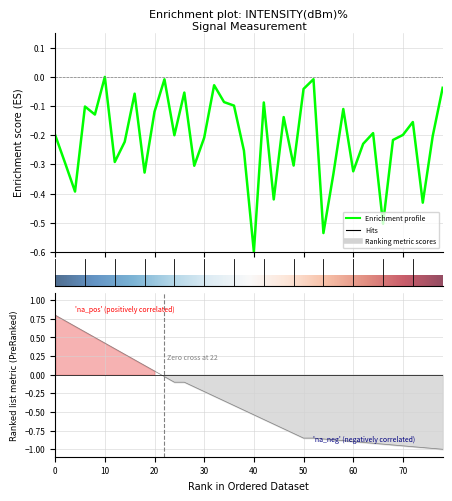

Reading left to right, what are all the values shown in this chart?

-0.2	-0.3	-0.4	-0.1	-0.1	0.0	-0.3	-0.2	-0.1	-0.3	-0.1	-0.0	-0.2	-0.1	-0.3	-0.2	-0.0	-0.1	-0.1	-0.3	-0.6	-0.1	-0.4	-0.1	-0.3	-0.0	-0.0	-0.5	-0.3	-0.1	-0.3	-0.2	-0.2	-0.5	-0.2	-0.2	-0.2	-0.4	-0.2	-0.0